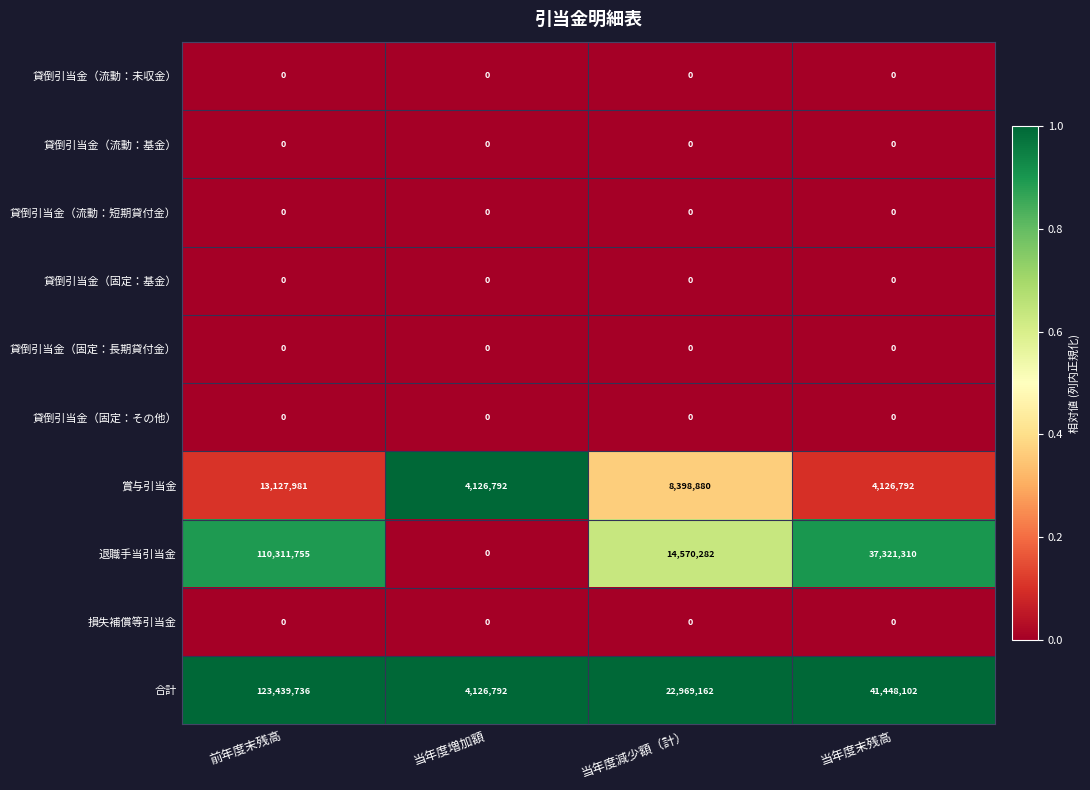

At which category is the sum across all series the highest?

前年度末残高